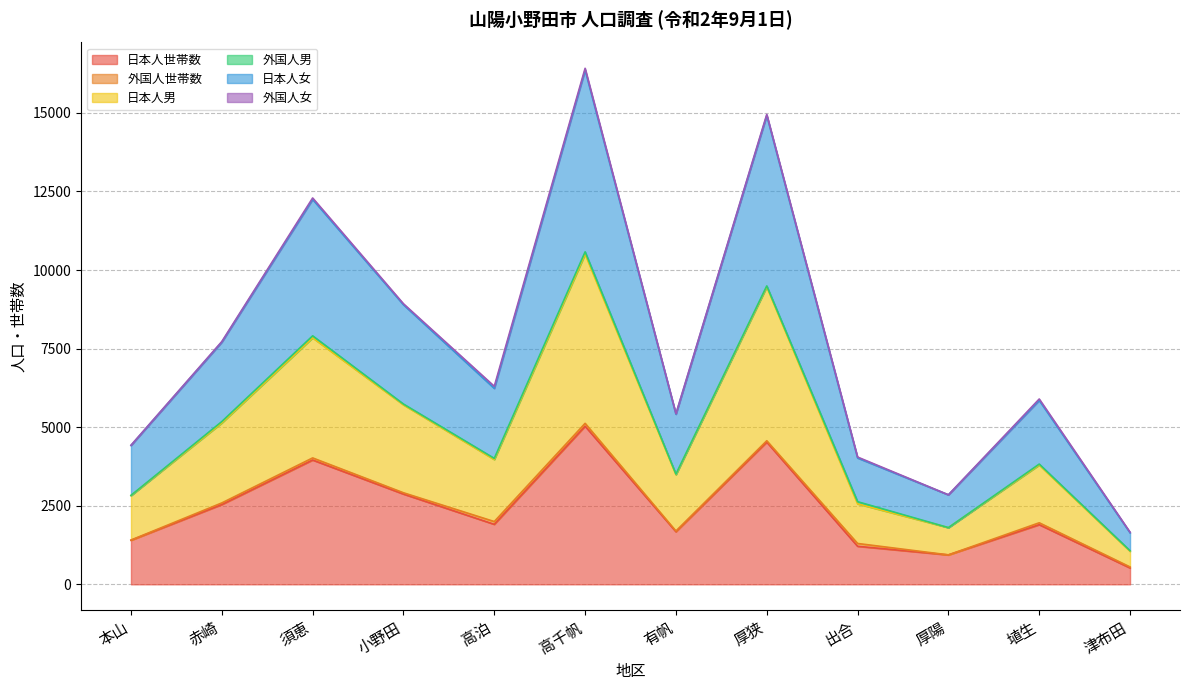

What is the minimum value shown in the chart?

521